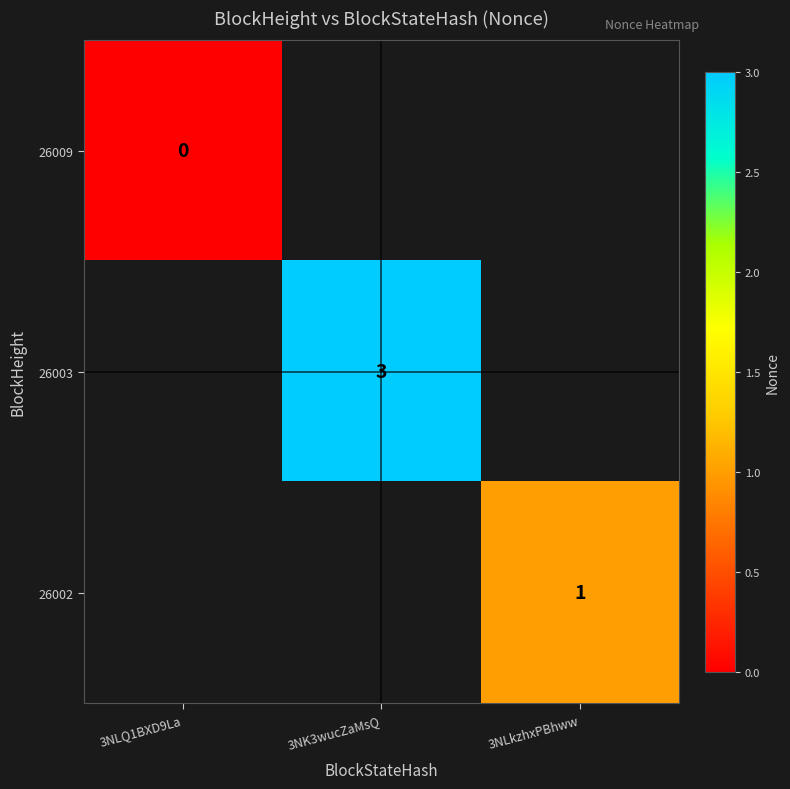

True or false: 26003 has a value of 3 at 3NK3wucZaMsQ.

True